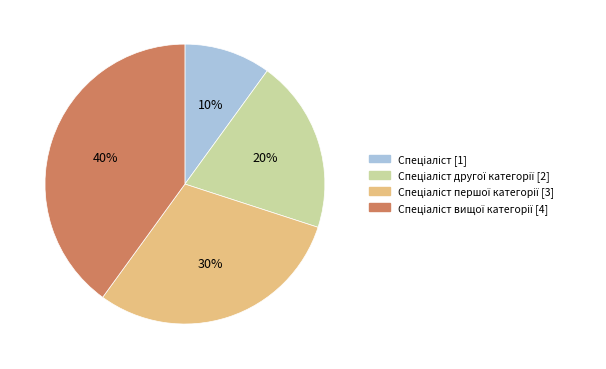

To the nearest percent, what is the average slice percentage?

25%